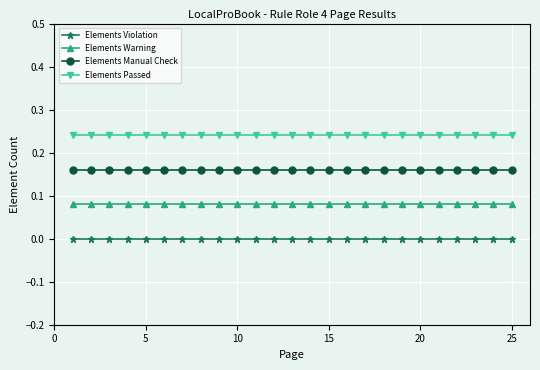

What is the sum of all Elements Passed values?

6.0